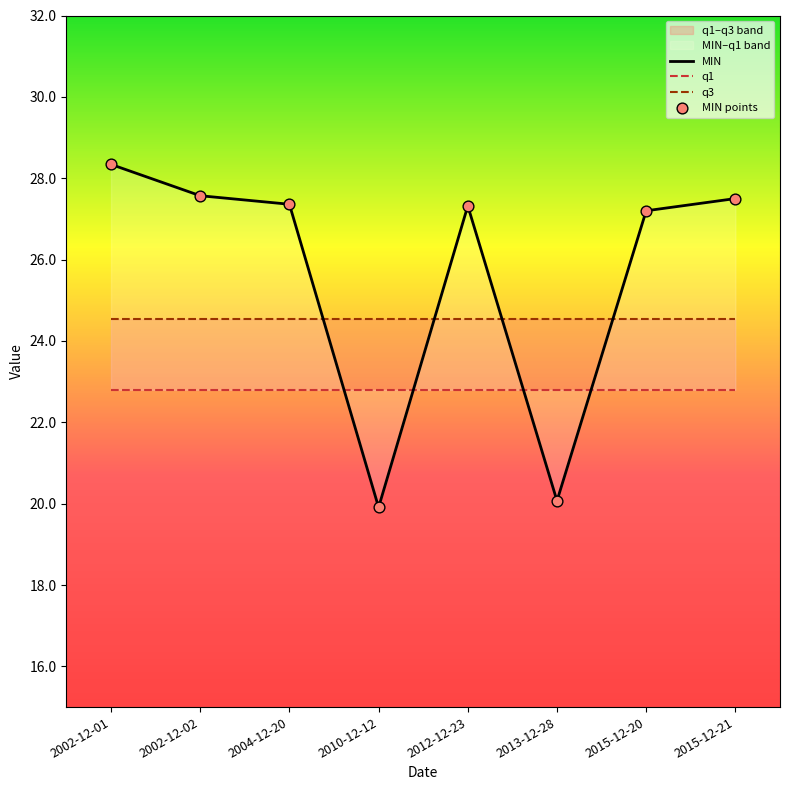

At which label does MIN first exceed 27?

2002-12-01